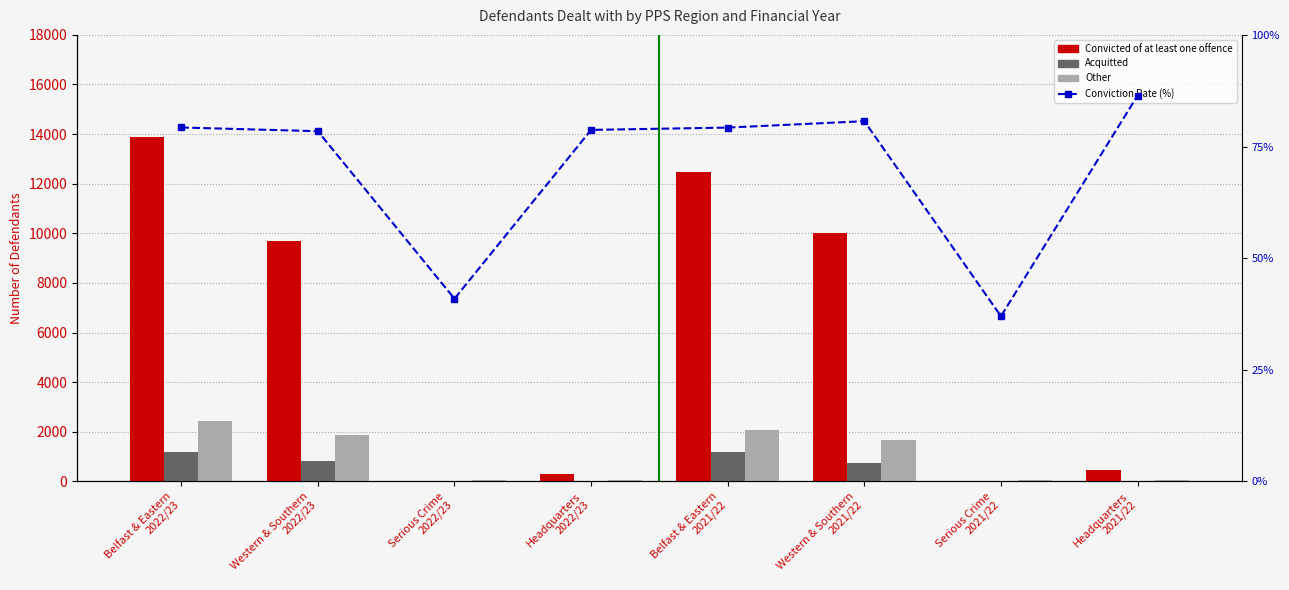

At Western & Southern
2022/23, list the series in order from smallest to largest.

Conviction Rate (%), Acquitted, Other, Convicted of at least one offence